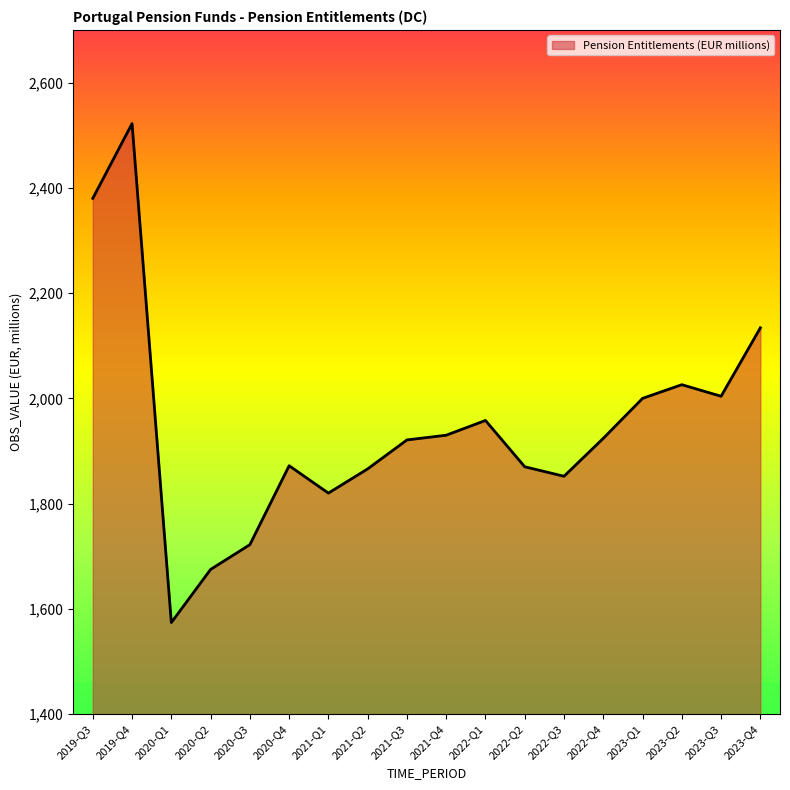

How many lines are shown in the chart?

1